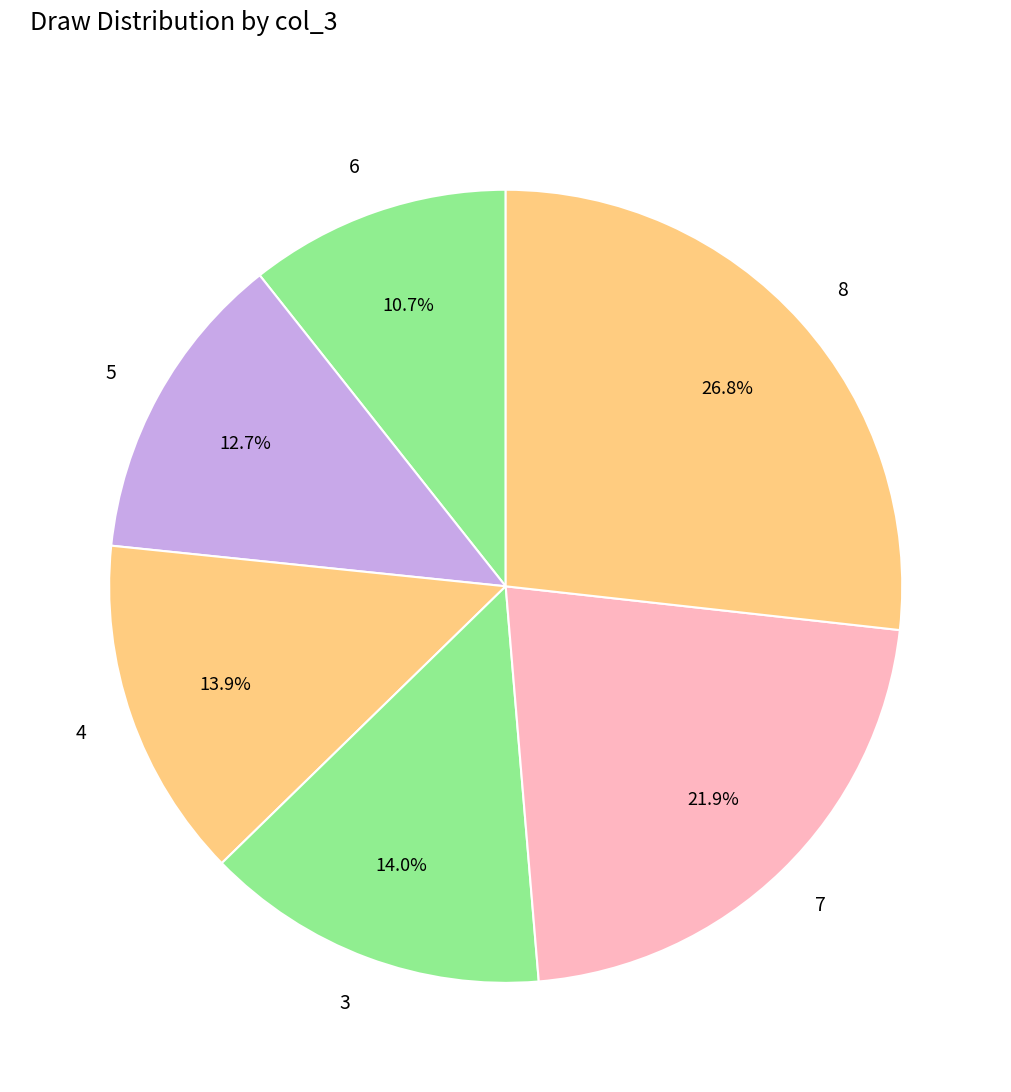

What is the ratio of the value at 4 to the value at 8?

0.5